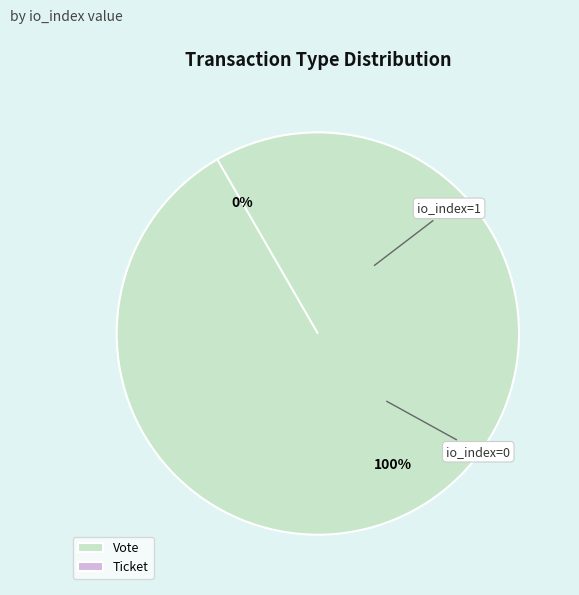

How many segments does this pie chart have?

2